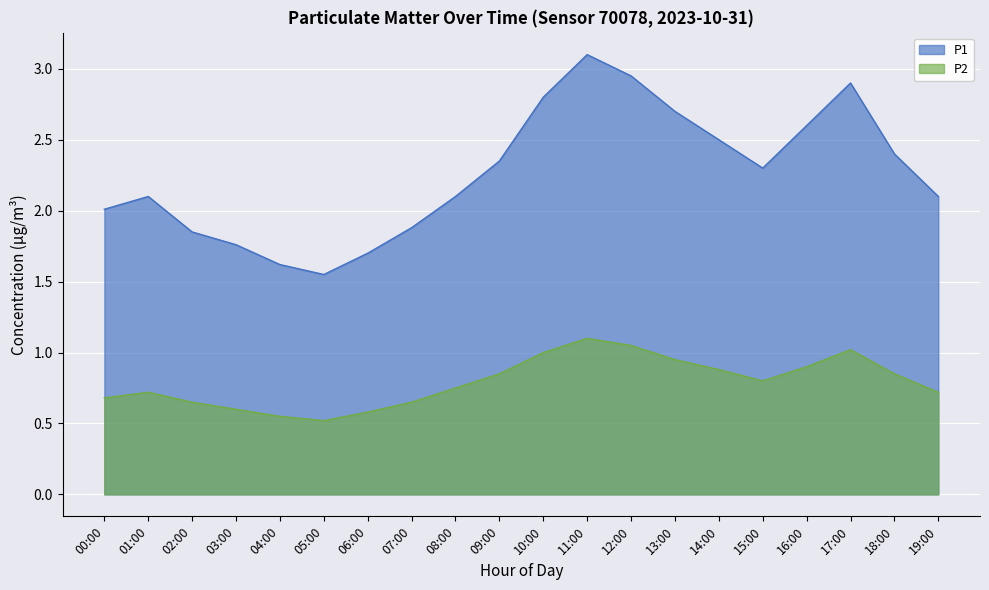

True or false: P1 has more than 1 points higher than both neighbors.

True